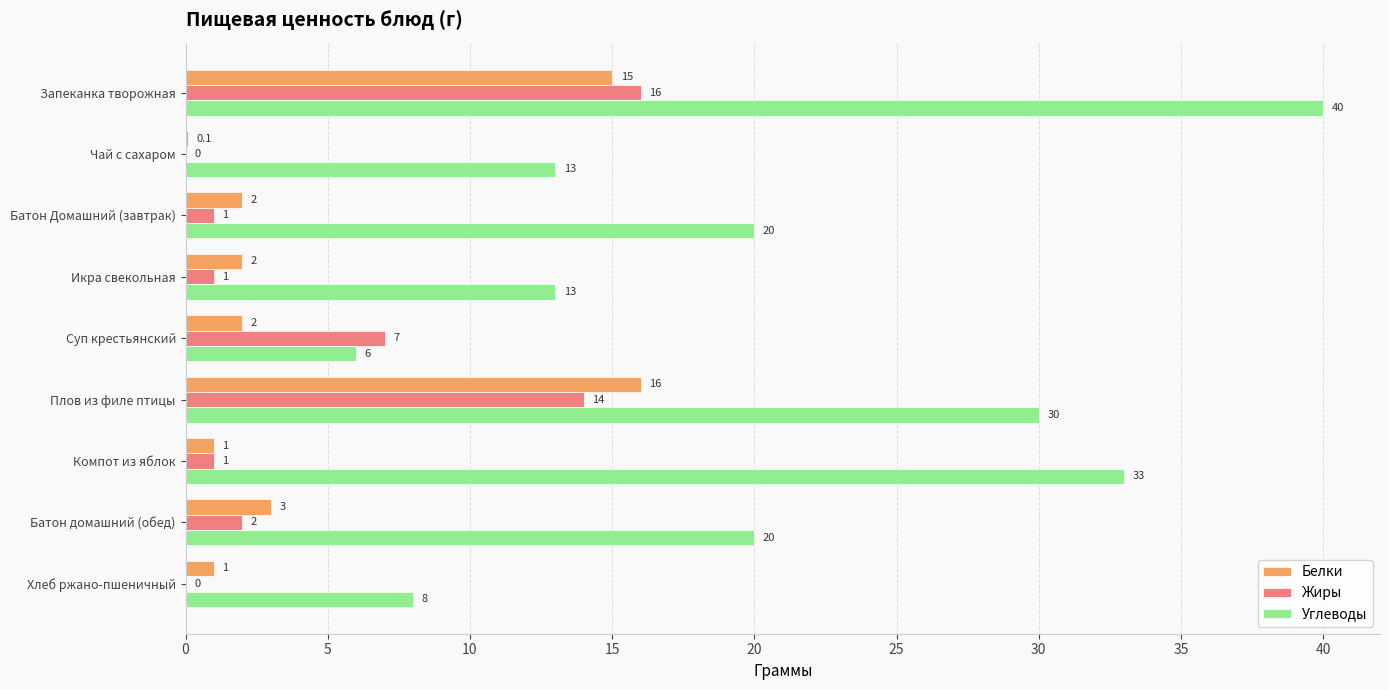

What is the sum of all Углеводы values?

183.0